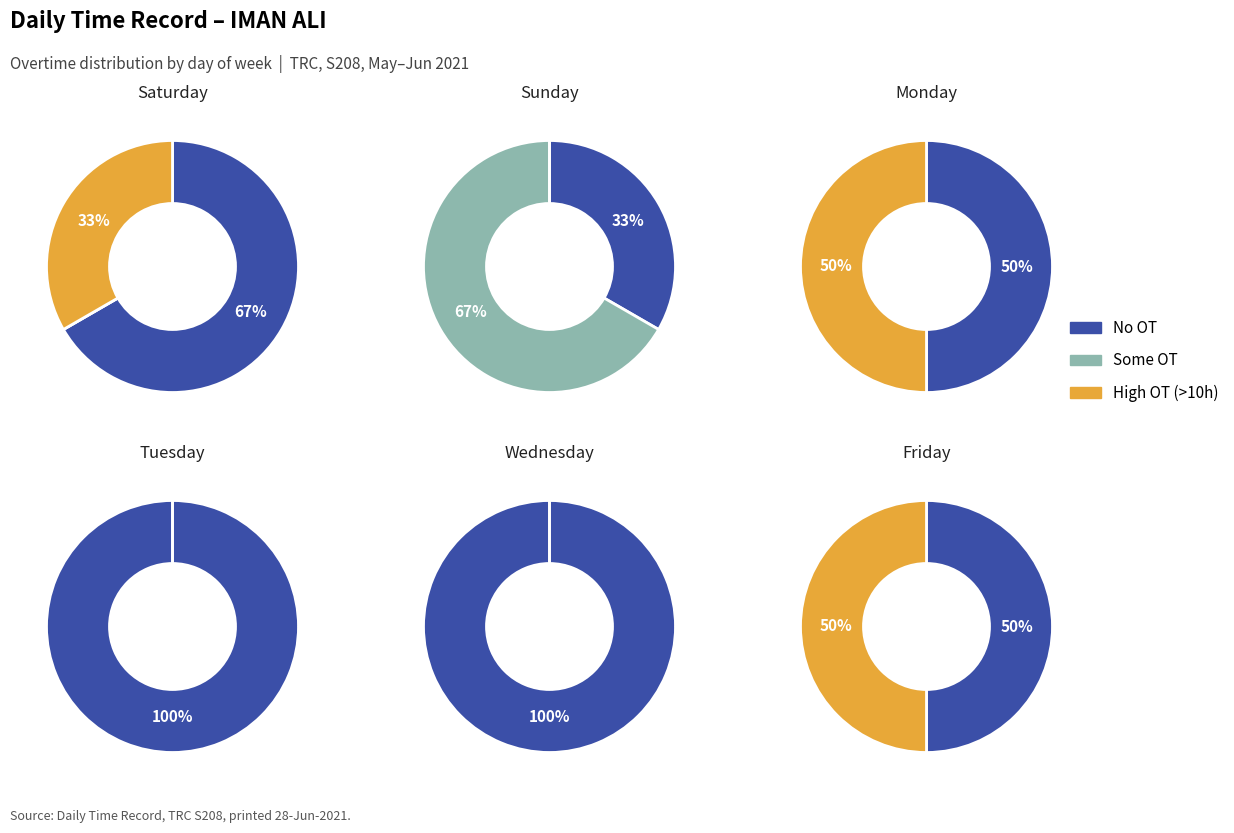

True or false: Thu accounts for 0% of the total.

True